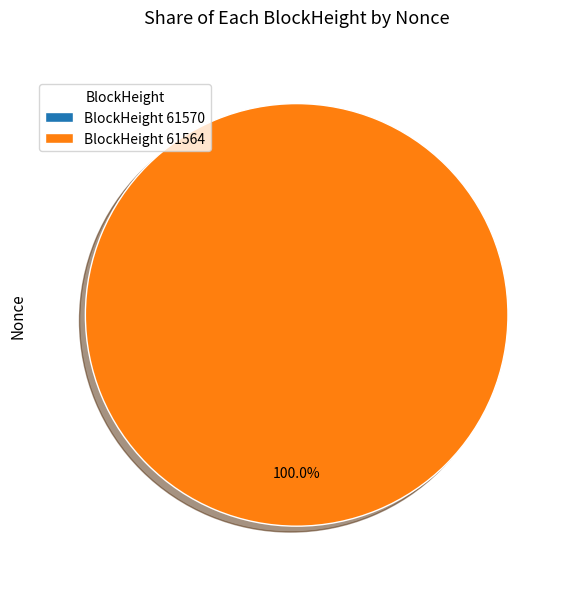

To the nearest percent, what portion does 61564 represent?

100%